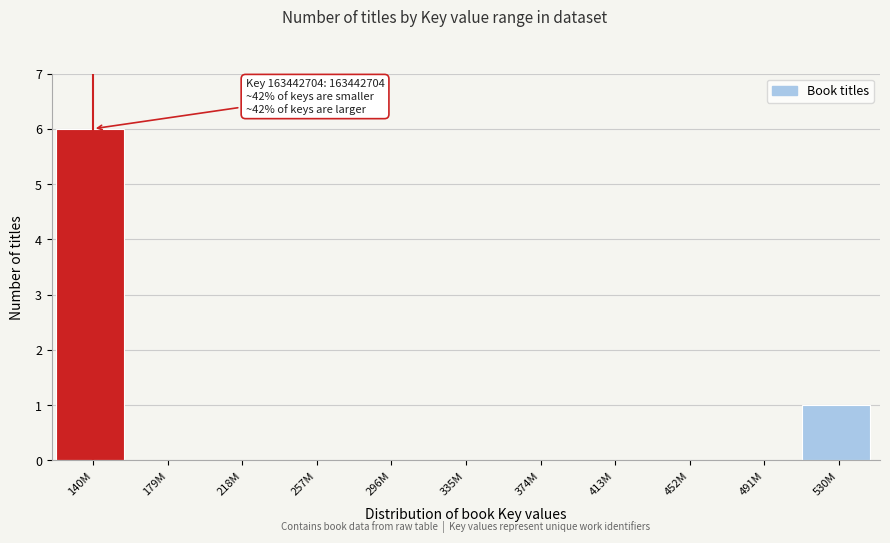

Reading left to right, transcribe all the data shown in this chart.

140M=6	179M=0	218M=0	257M=0	296M=0	335M=0	374M=0	413M=0	452M=0	491M=0	530M=1